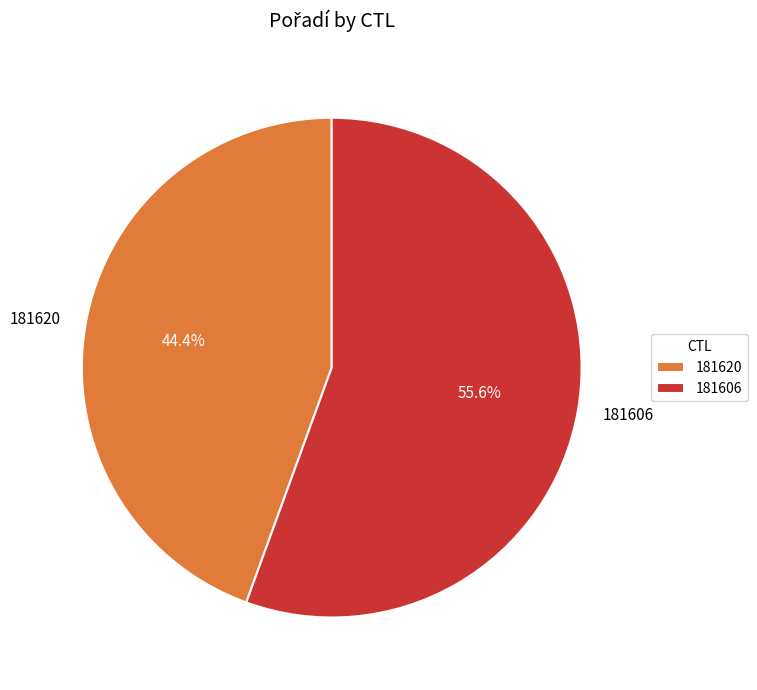

Count the number of slices in the pie.

2